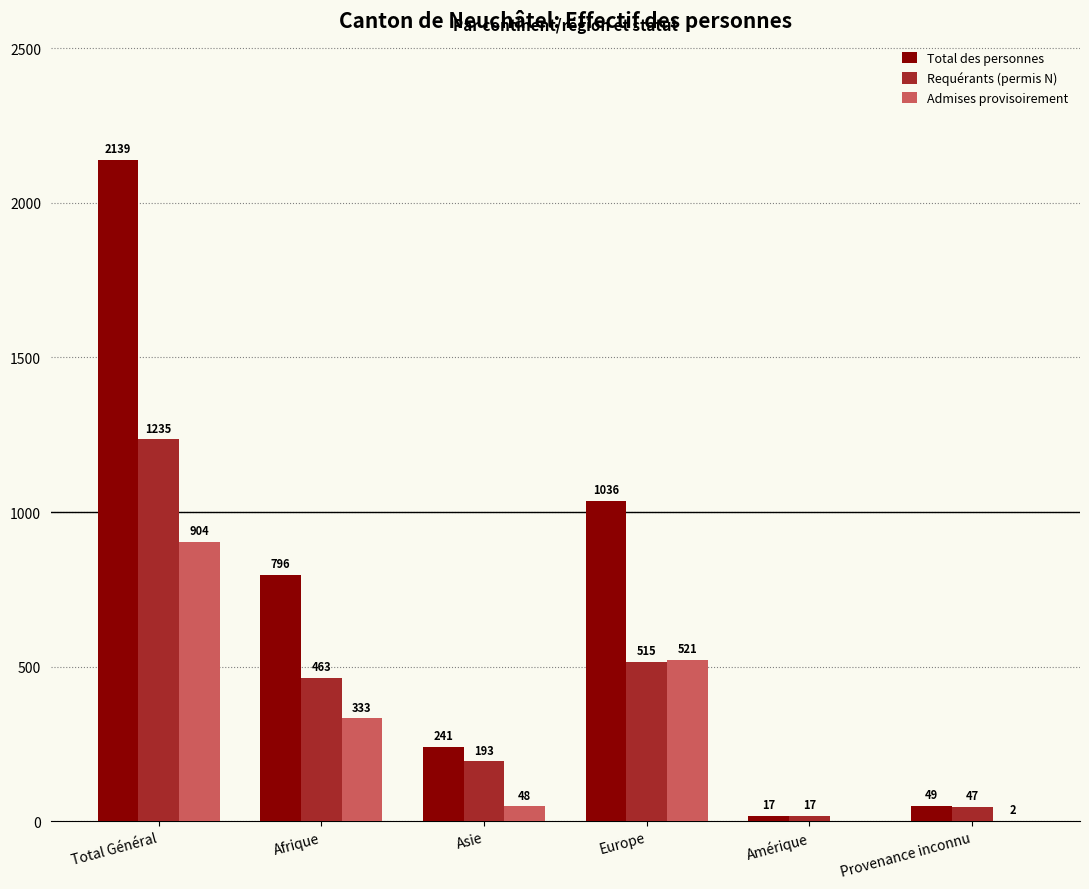

At which category is the sum across all series the highest?

Total Général